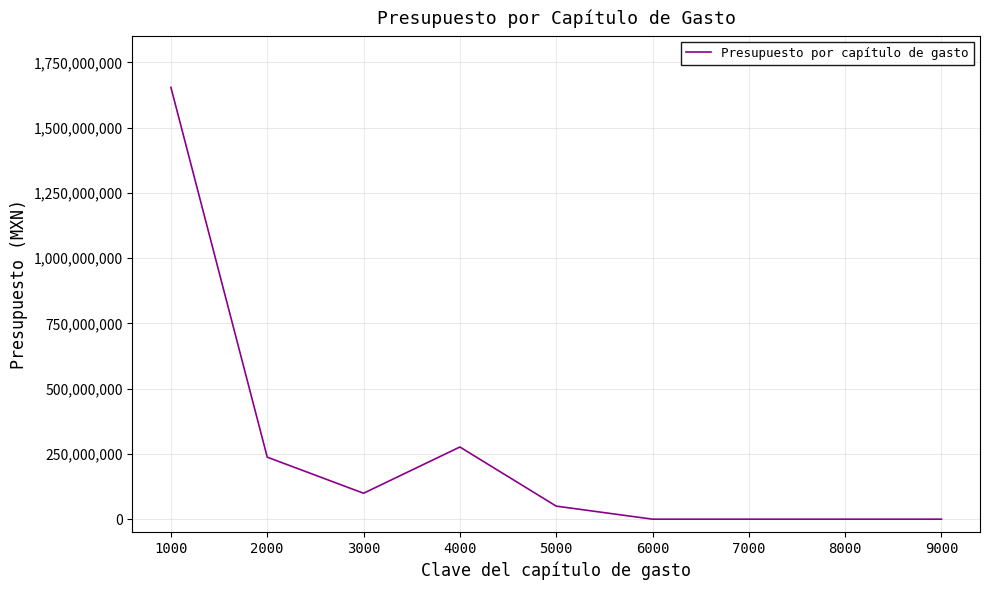

At which label does the data first exceed 50000000?

1000